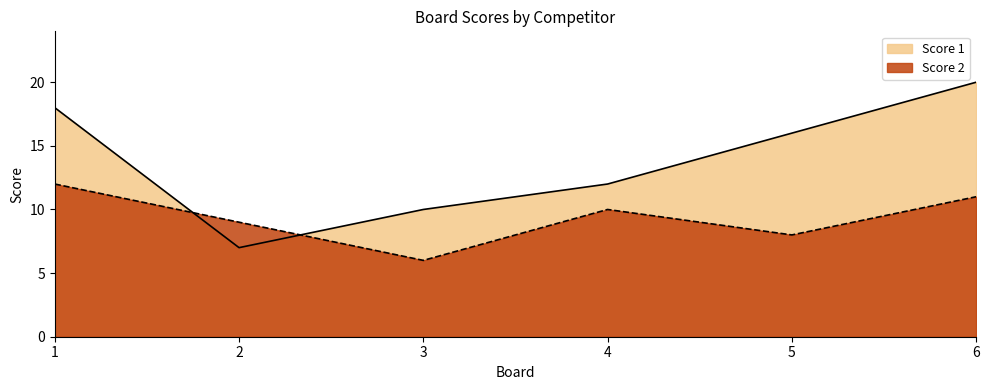

Is it true that Score 2 equals 10 at 4?

True